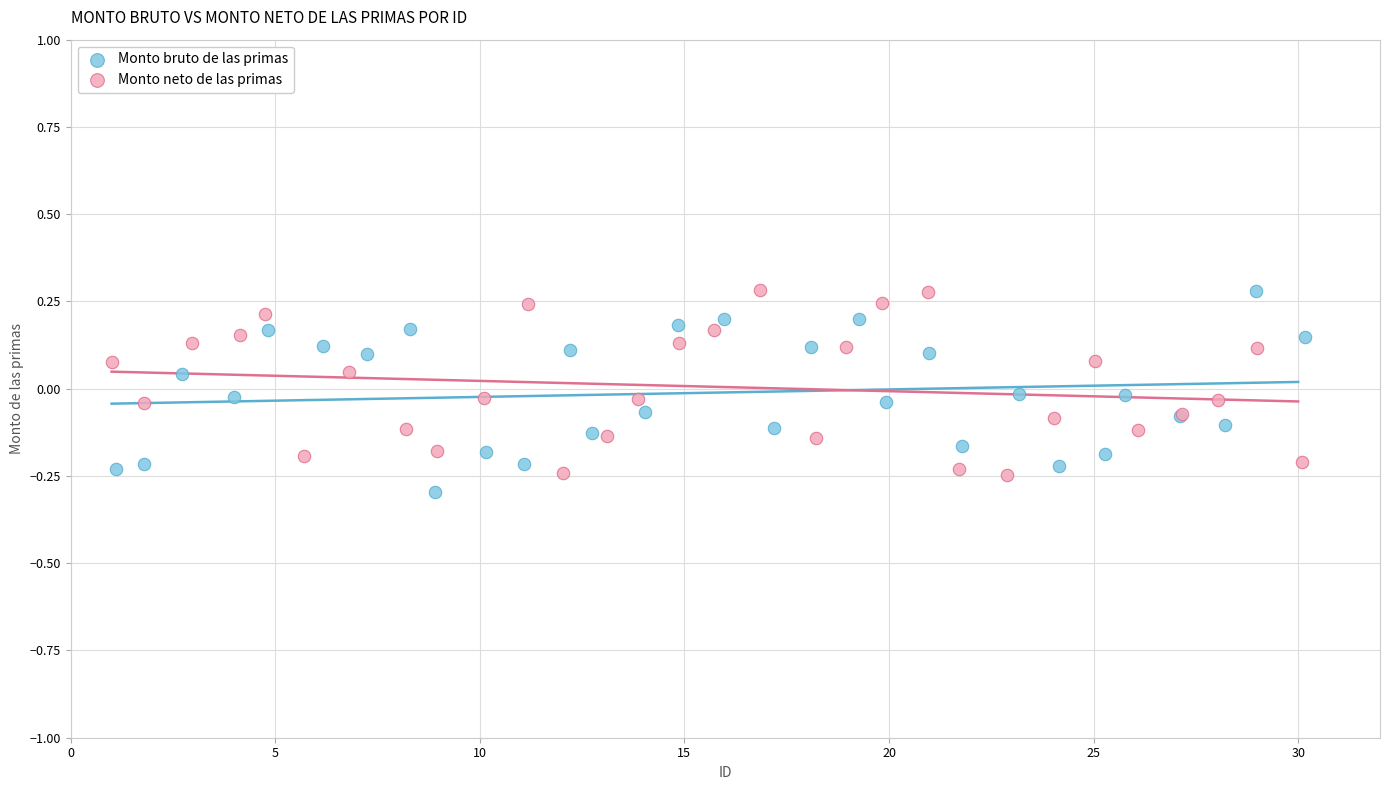

What are all the series names shown in the legend?

Monto bruto de las primas, Monto neto de las primas